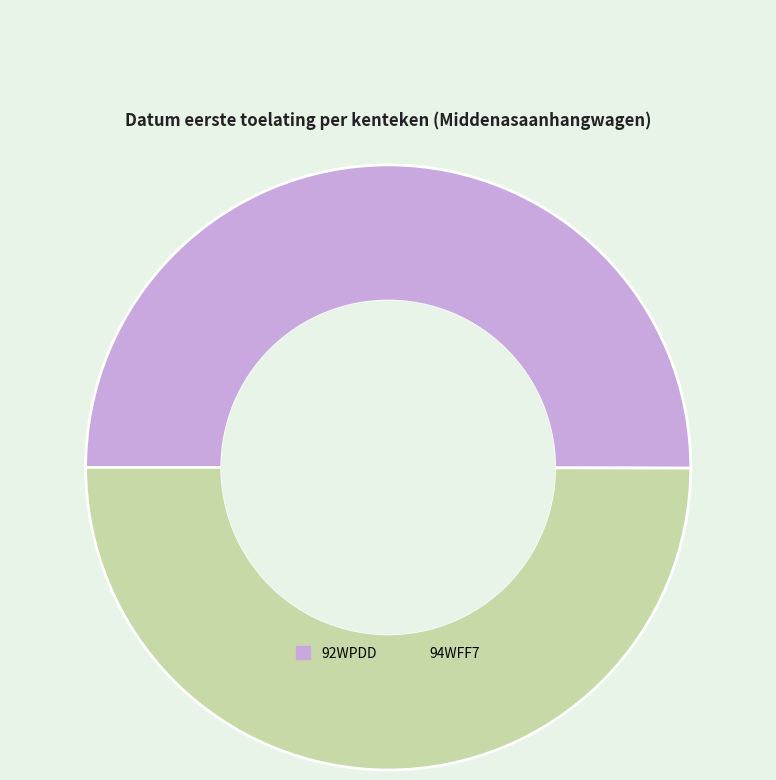

What is the ratio of the value at 94WFF7 to the value at 92WPDD?

1.0